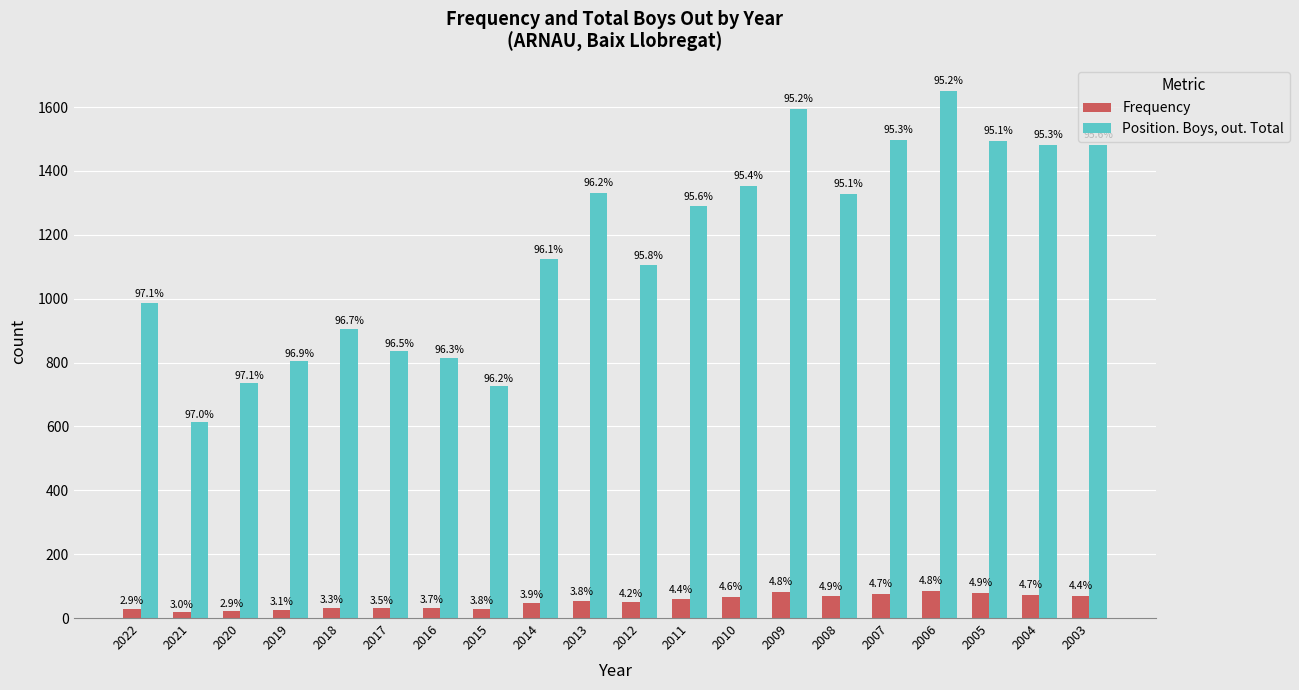

The value of Position. Boys, out. Total at 2005 is 1493. True or false?

True